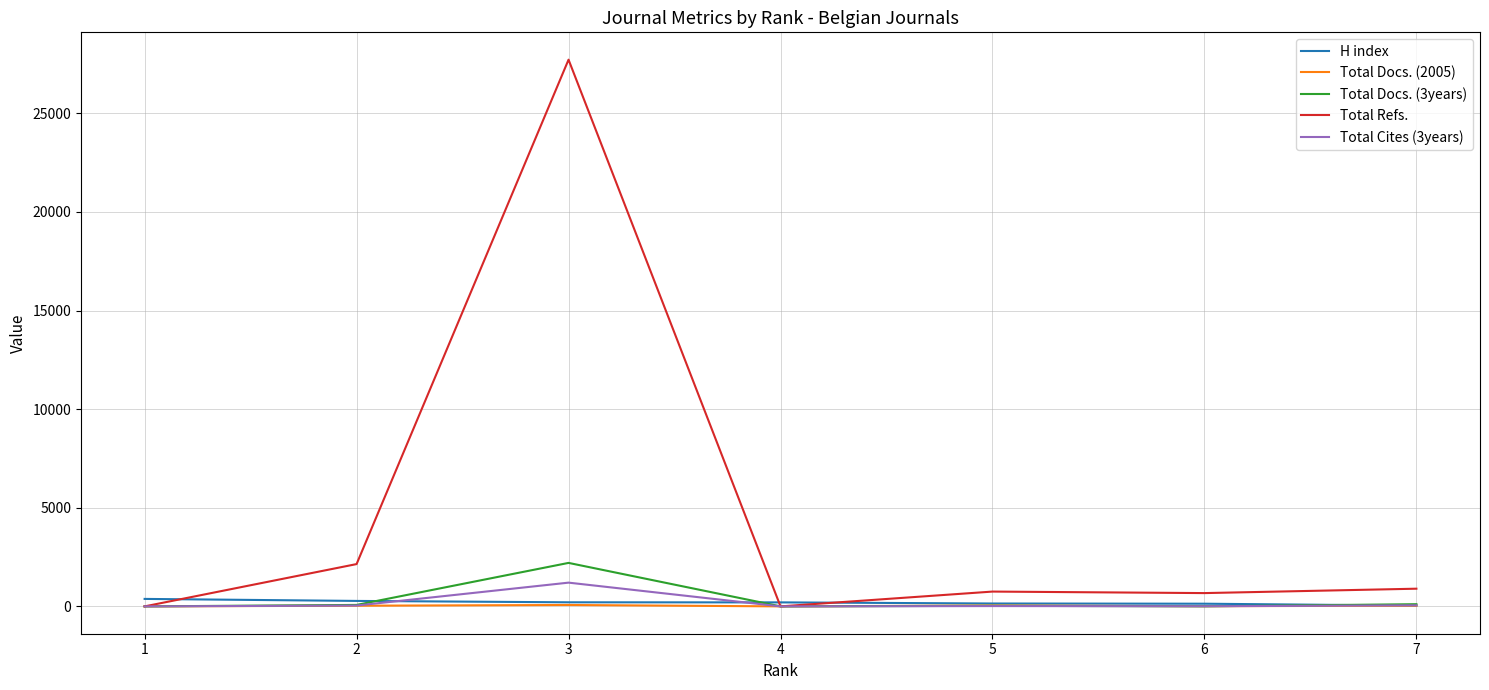

What is the difference between the second highest and second lowest values in the Total Docs. (2005) series?

45